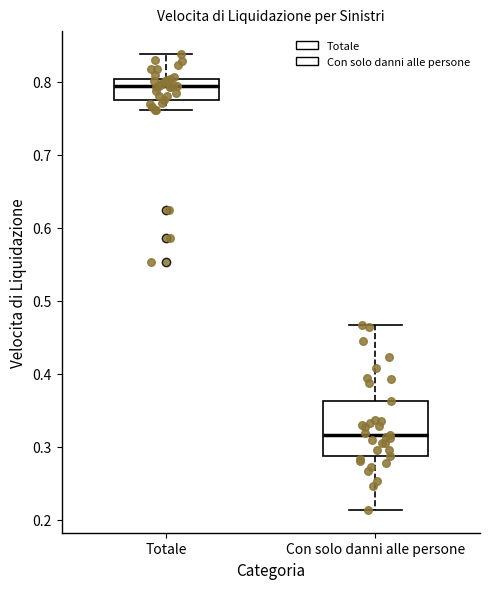

Reading left to right, transcribe this box plot: for each box, give where its median line is, the range the box spans, and where its two whiskers end, as read against the y-axis. The values are not printed on the chart, so give them approximately, as read against the axis.

Totale: median 0.79, box 0.78 to 0.80, whiskers 0.76 to 0.84
Con solo danni alle persone: median 0.32, box 0.29 to 0.36, whiskers 0.21 to 0.47